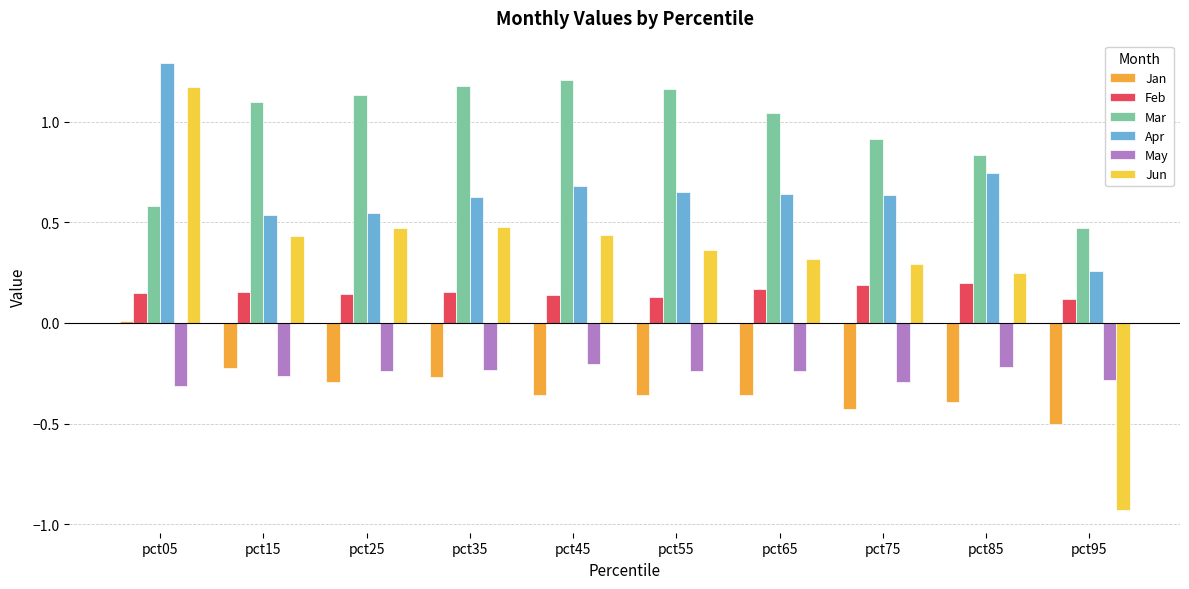

At which category is the sum across all series the highest?

pct05